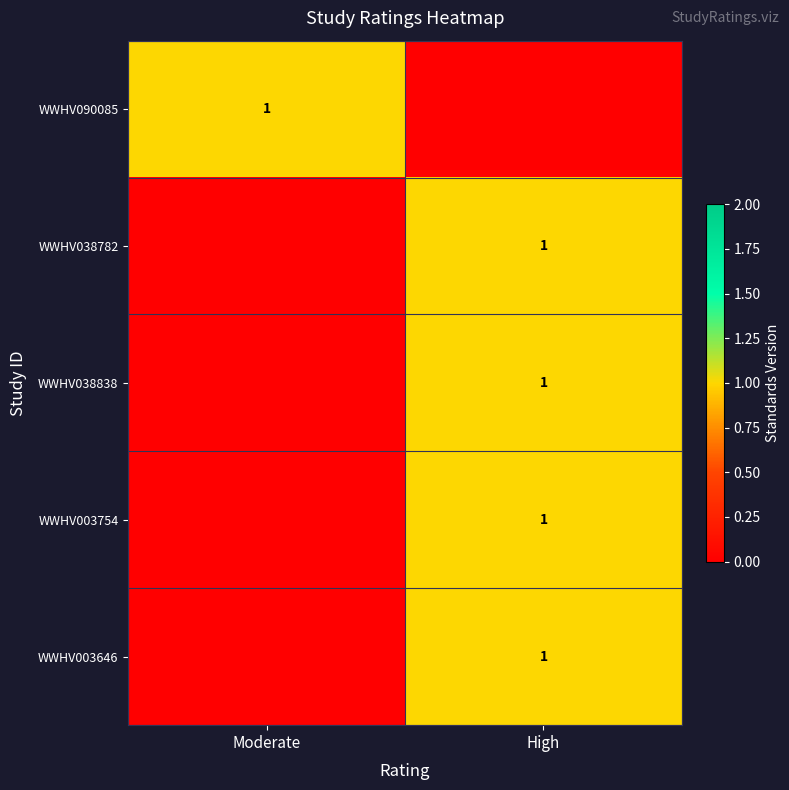

True or false: WWHV038782 has a value of 0 at High.

False